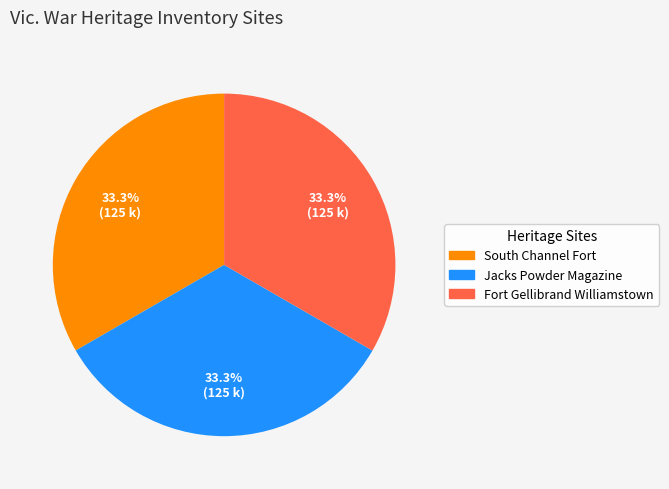

What is the ratio of the value at Jacks Powder Magazine to the value at Fort Gellibrand Williamstown?

1.0